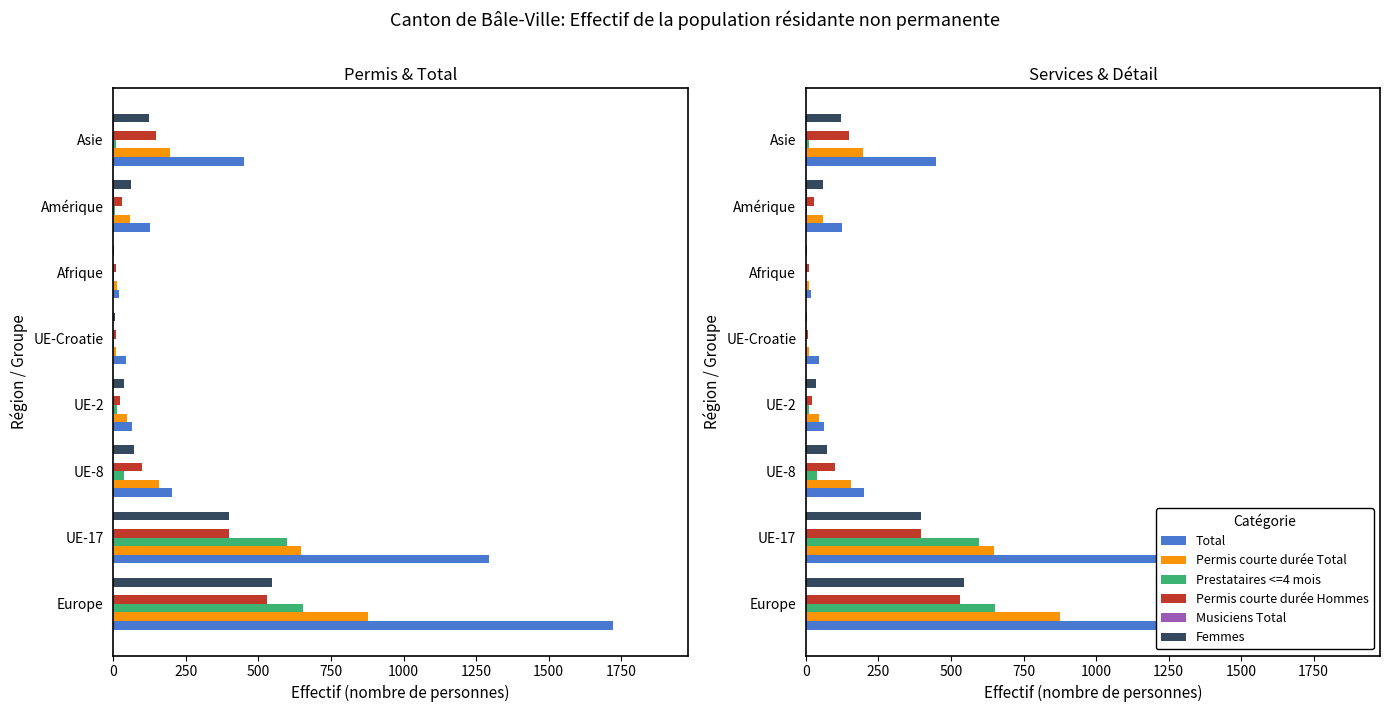

What is the difference between the maximum and second lowest values in the Femmes series?

540